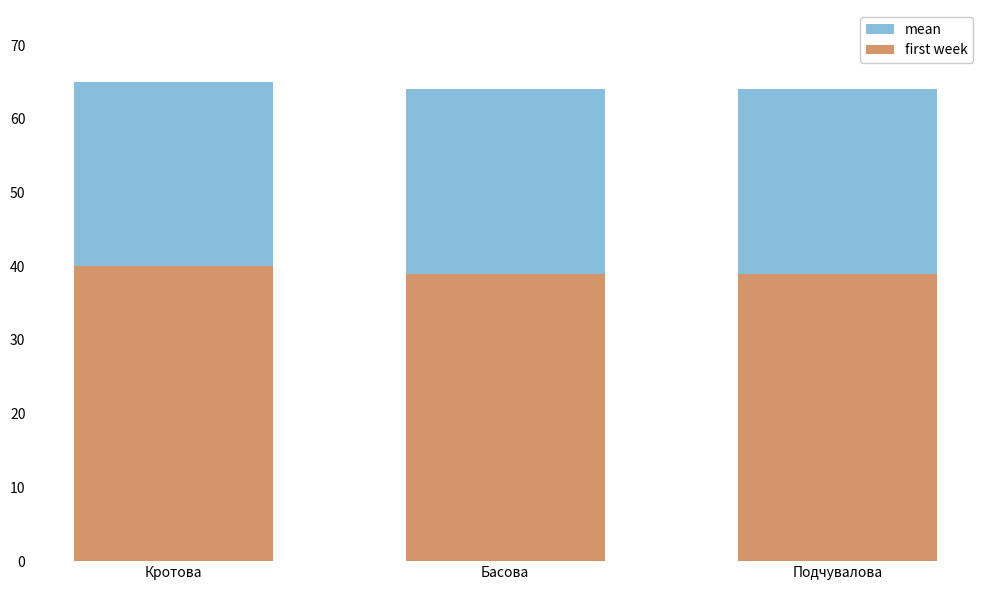

How many categories are shown in the chart?

3